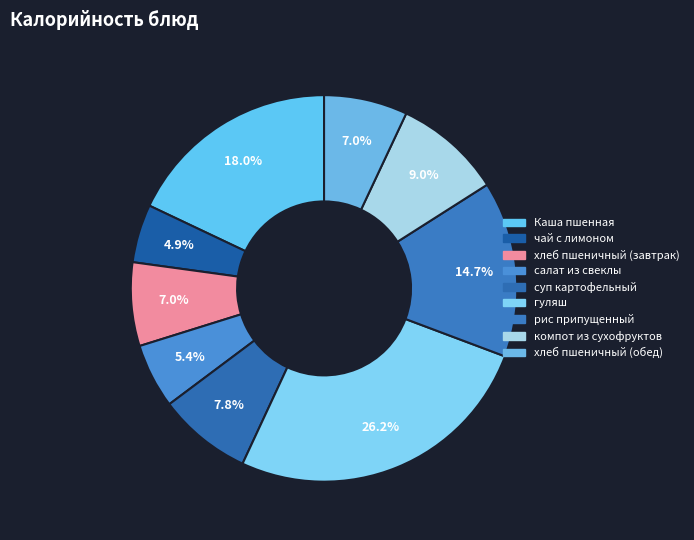

To the nearest percent, what portion does гуляш represent?

26%